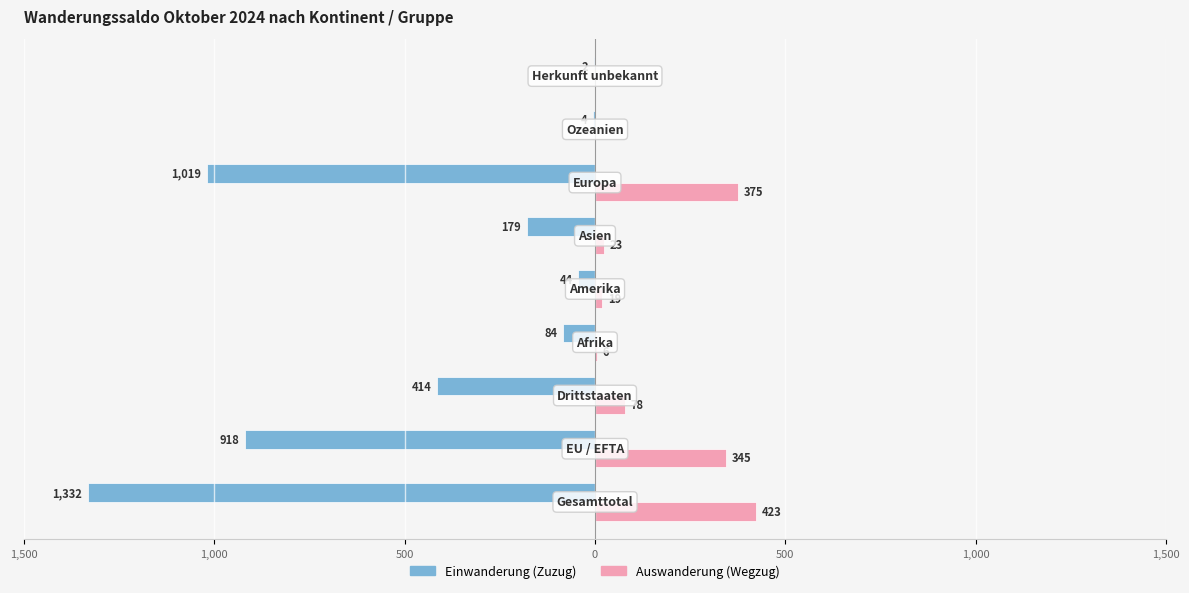

What are all the series names shown in the legend?

Einwanderung (Zuzug), Auswanderung (Wegzug)